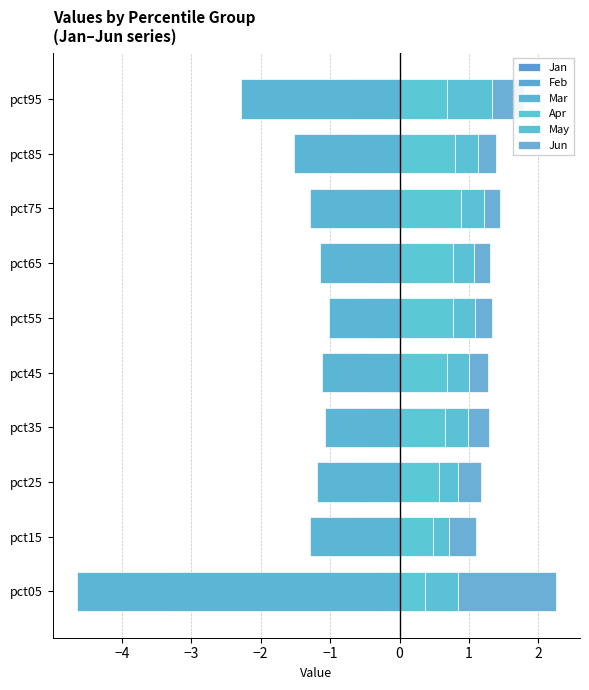

Which series changed the most between pct15 and pct25?

Mar